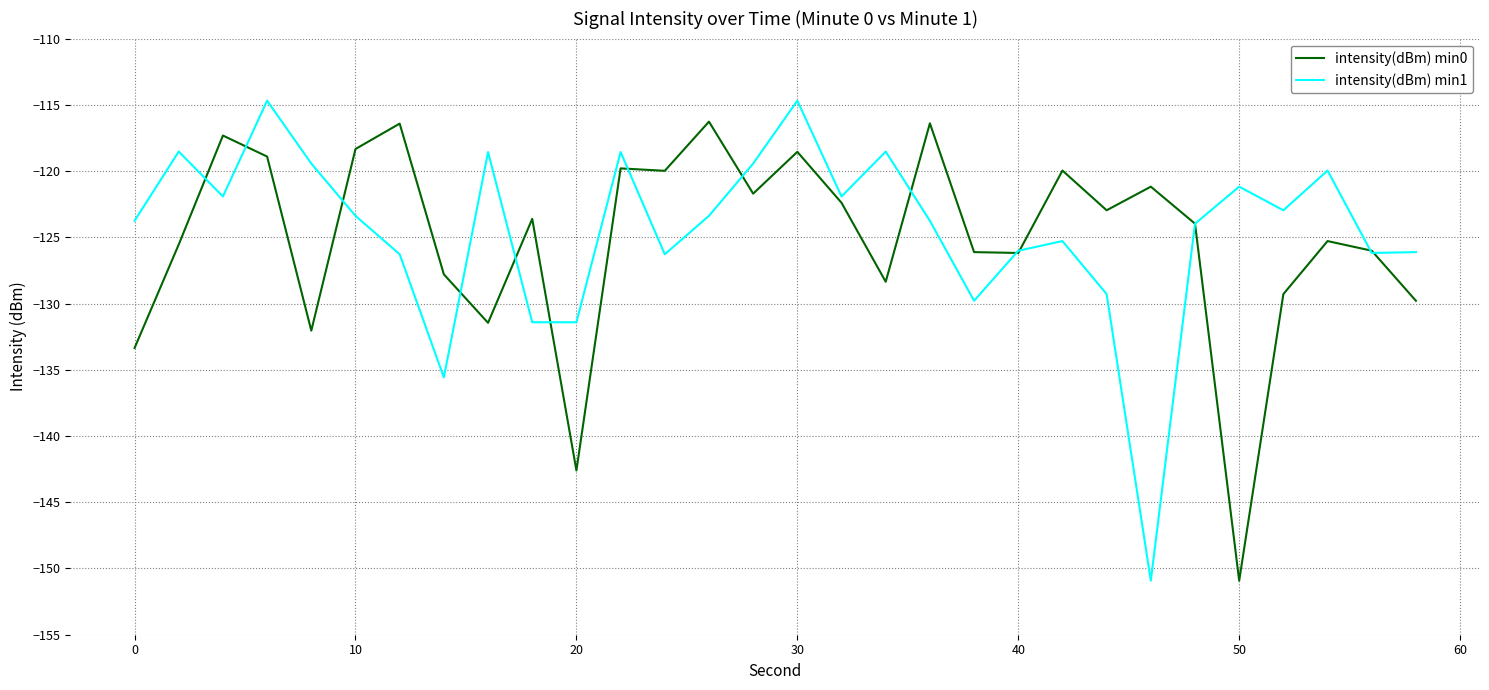

What is the greatest value displayed?

-114.7